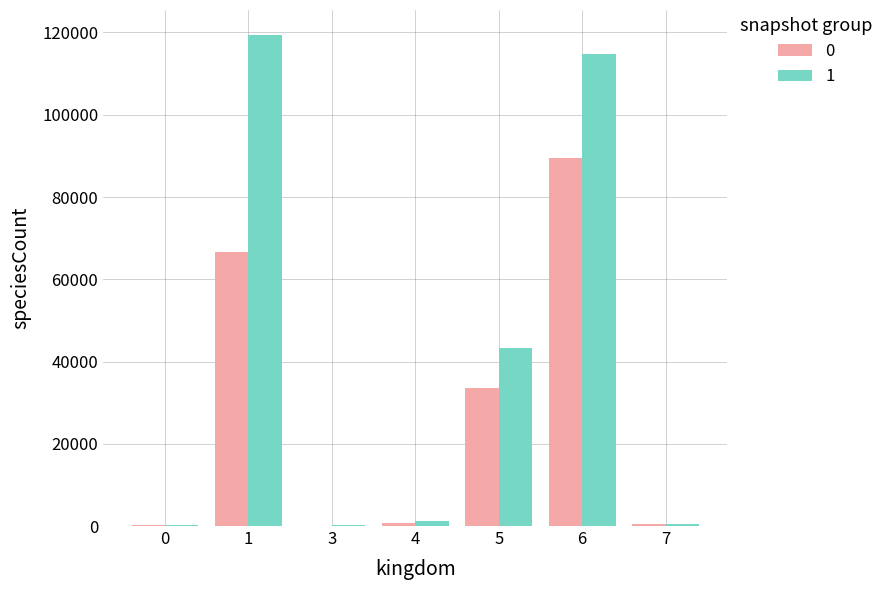

What is the maximum value shown in the chart?

119495